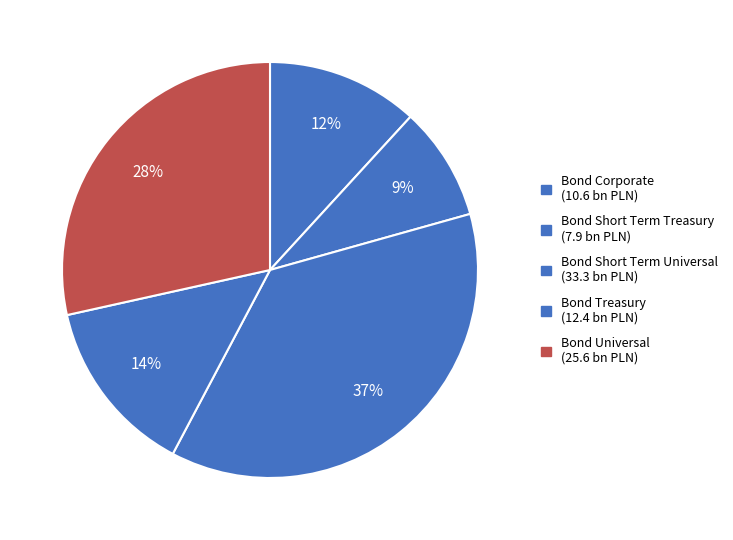

Count the number of slices in the pie.

5